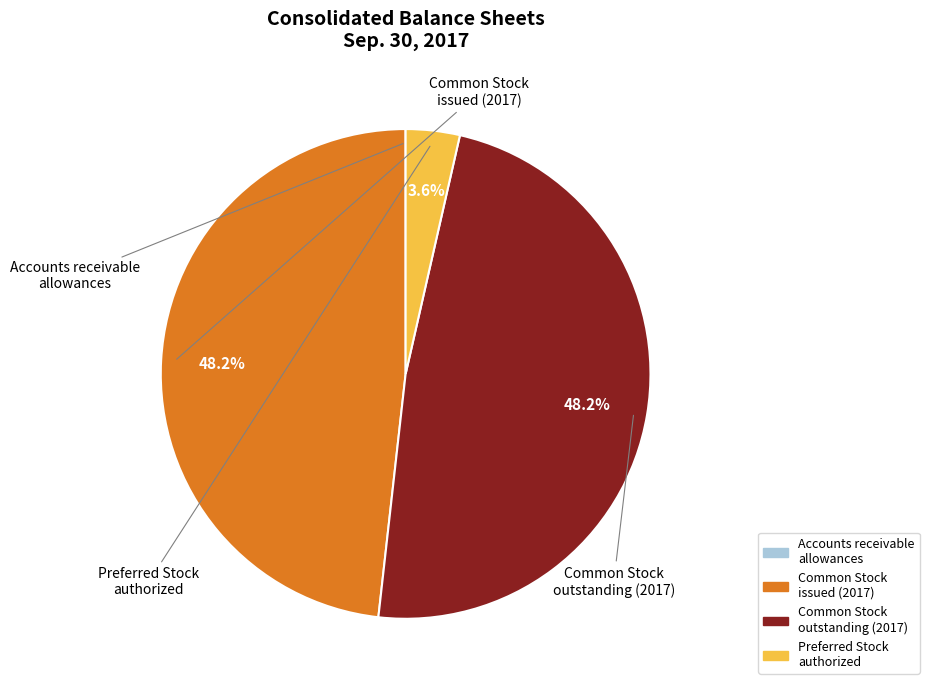

Is there a majority slice in this chart?

No